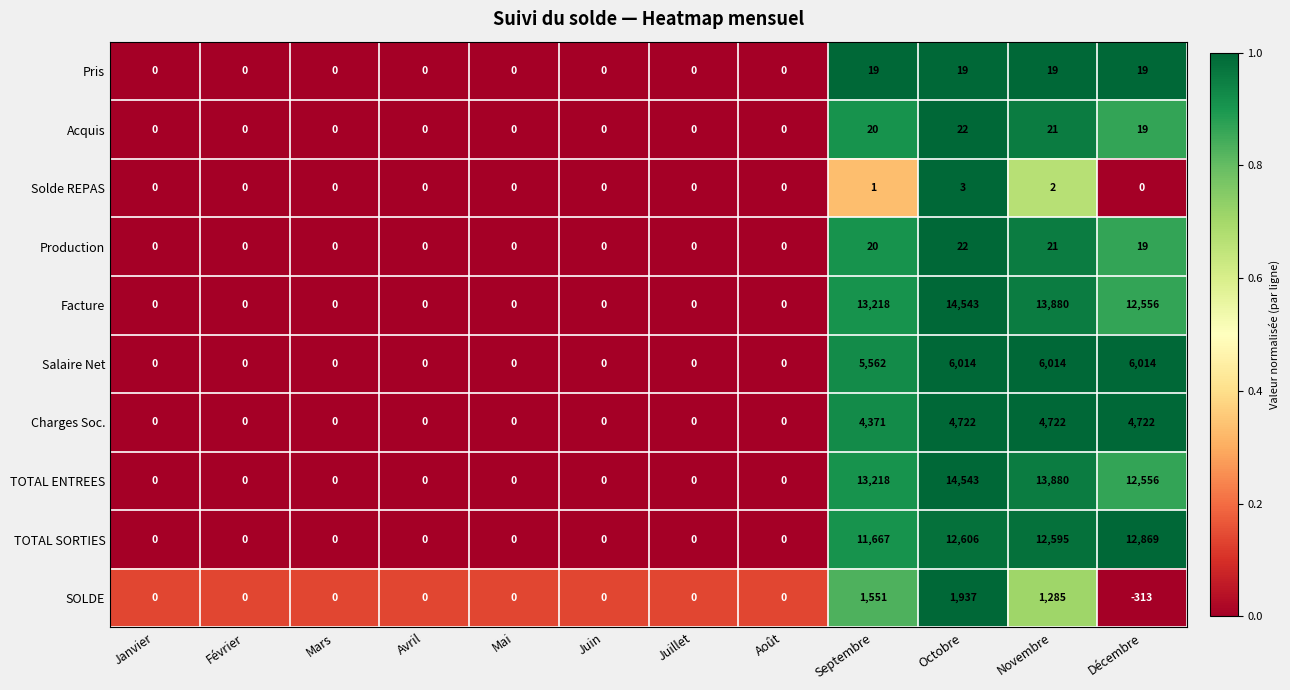

What is the difference between the highest and lowest values at Avril?

0